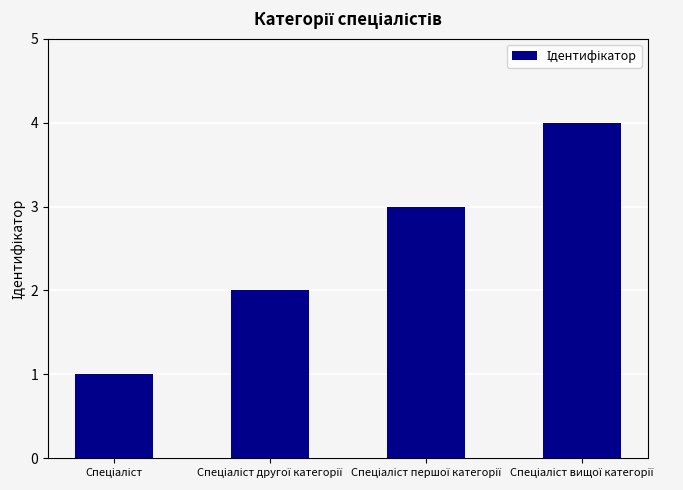

How many series are shown in this chart?

1